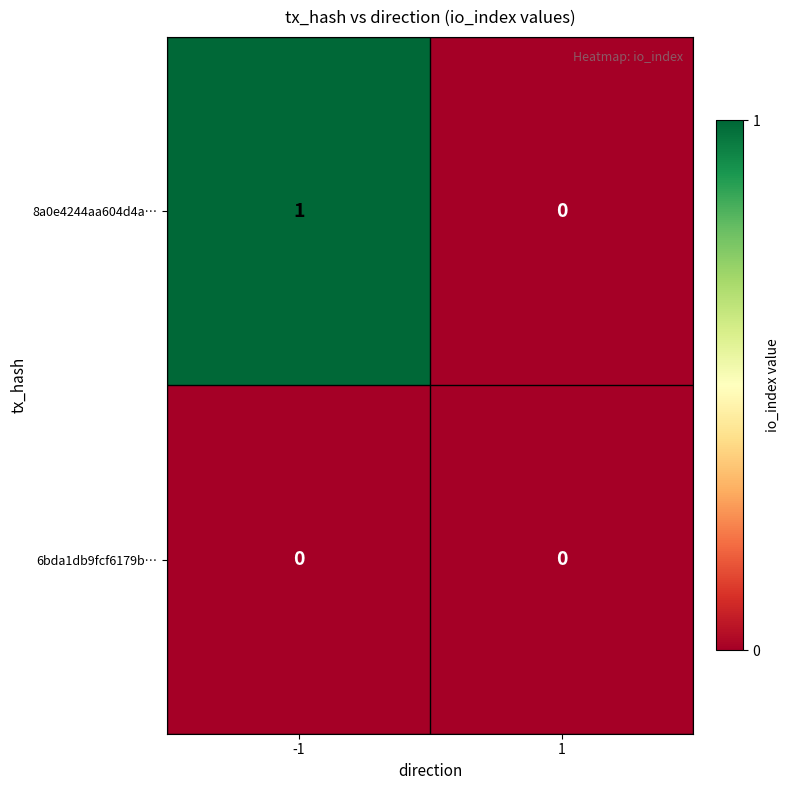

The value of 8a0e4244aa604d4a… at -1 is 0. True or false?

False